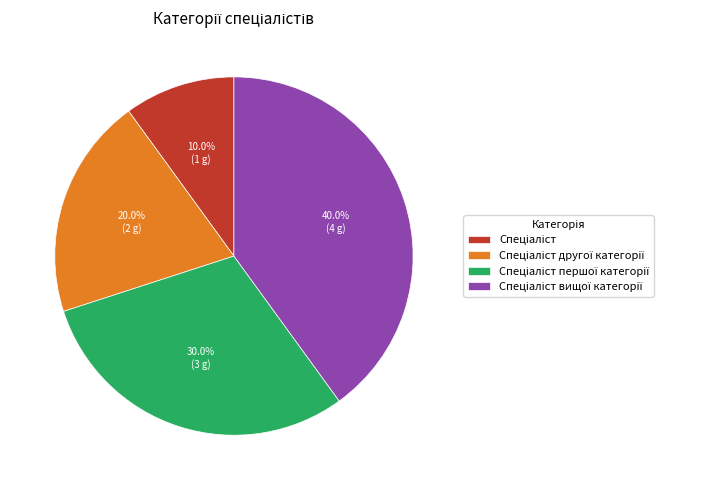

Is there any slice that represents more than half of the pie?

No